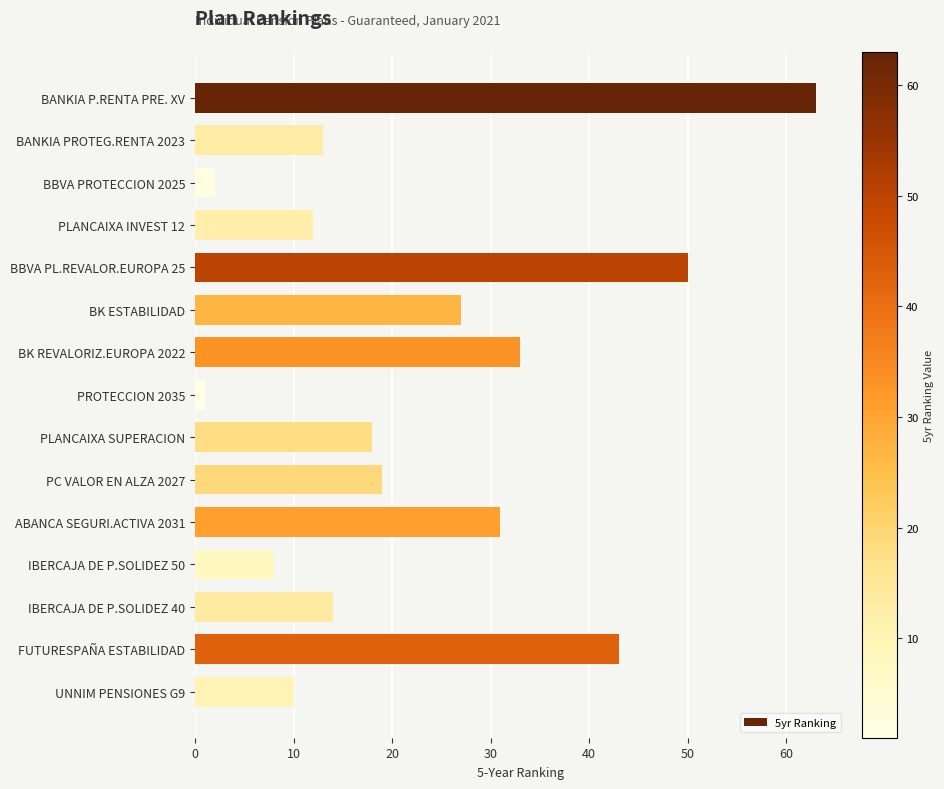

What is the change in value from BK ESTABILIDAD to ABANCA SEGURI.ACTIVA 2031?

+4